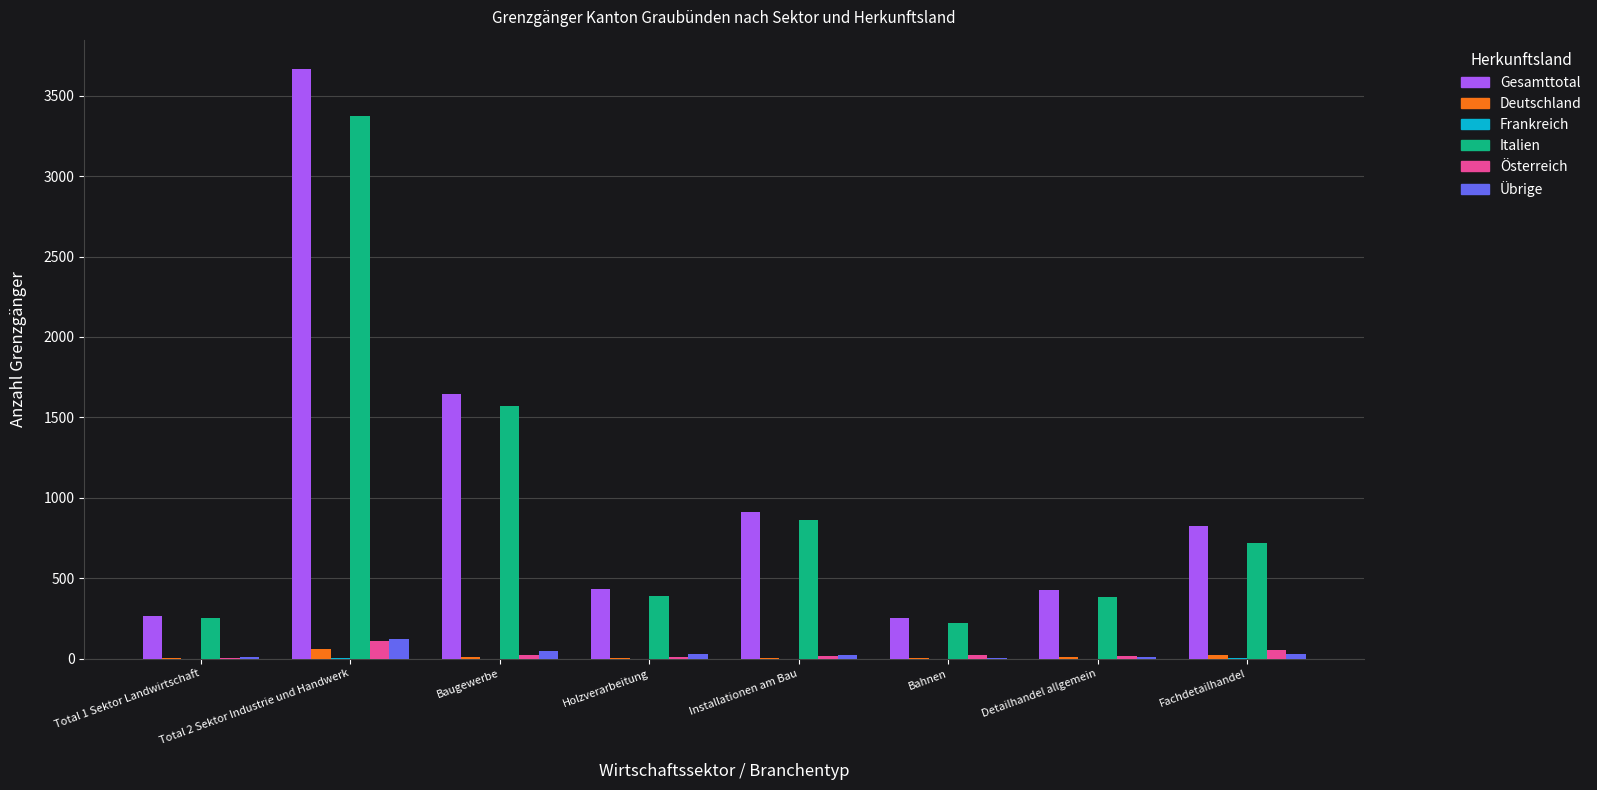

Which label corresponds to the largest value in the chart?

Total 2 Sektor Industrie und Handwerk